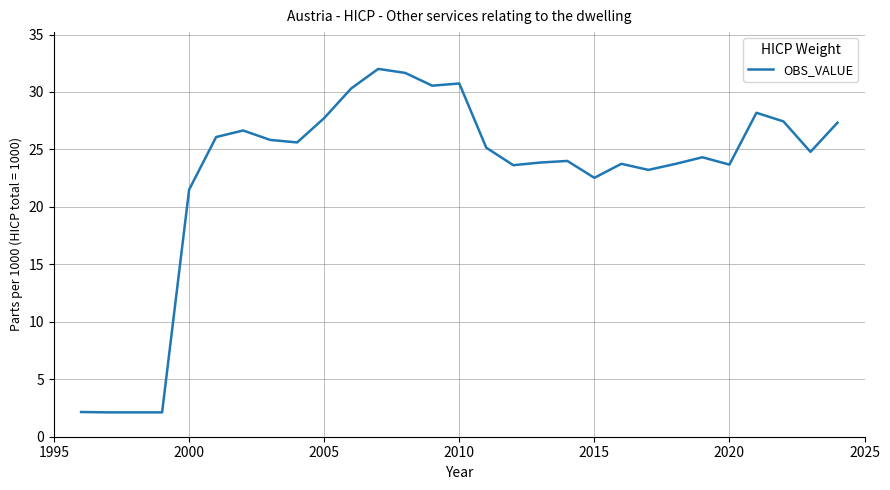

What is the greatest value displayed?

32.0